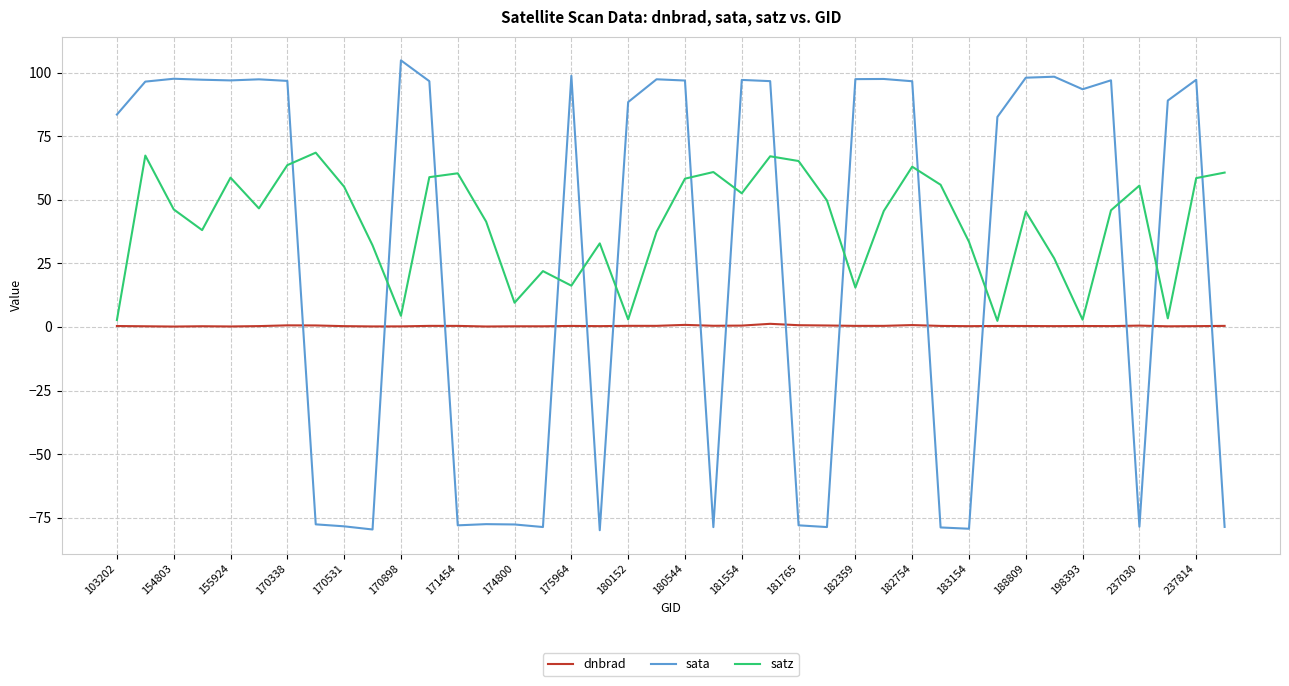

Which series has the largest range (max minus min)?

sata